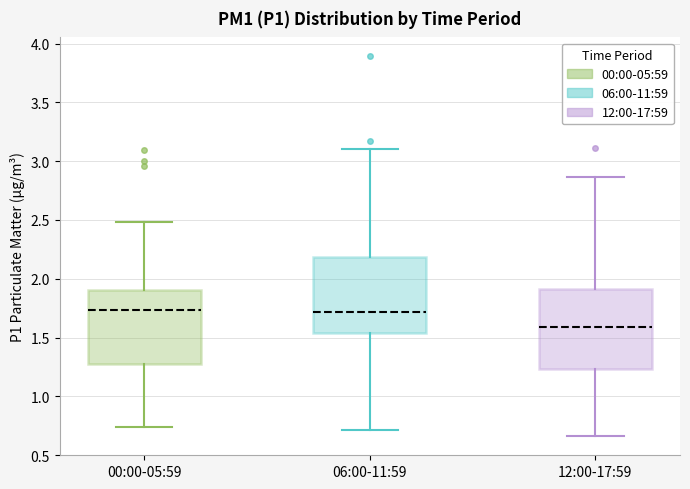

Reading left to right, read every box against the y-axis: the position of its median line, the range the box covers, and the ends of its whiskers. The values are not printed on the chart, so give them approximately, as read against the axis.

00:00-05:59: median 1.75, box 1.25 to 1.90, whiskers 0.75 to 2.50
06:00-11:59: median 1.70, box 1.55 to 2.20, whiskers 0.70 to 3.10
12:00-17:59: median 1.60, box 1.25 to 1.90, whiskers 0.65 to 2.85